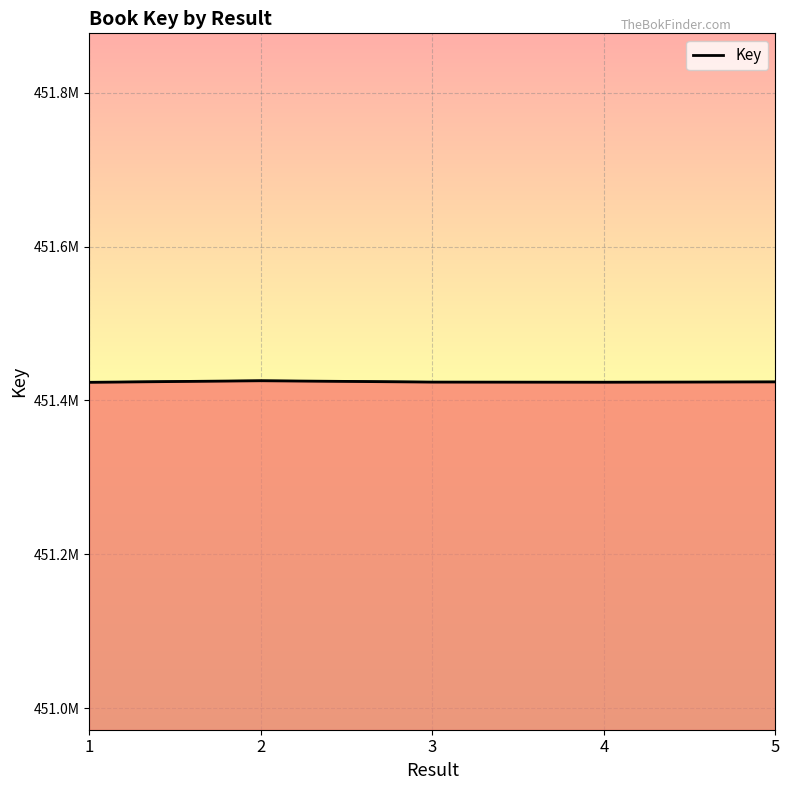

Reading right to left, extract all data points from this chart.

5=451424091	4=451423682	3=451423848	2=451425583	1=451423560